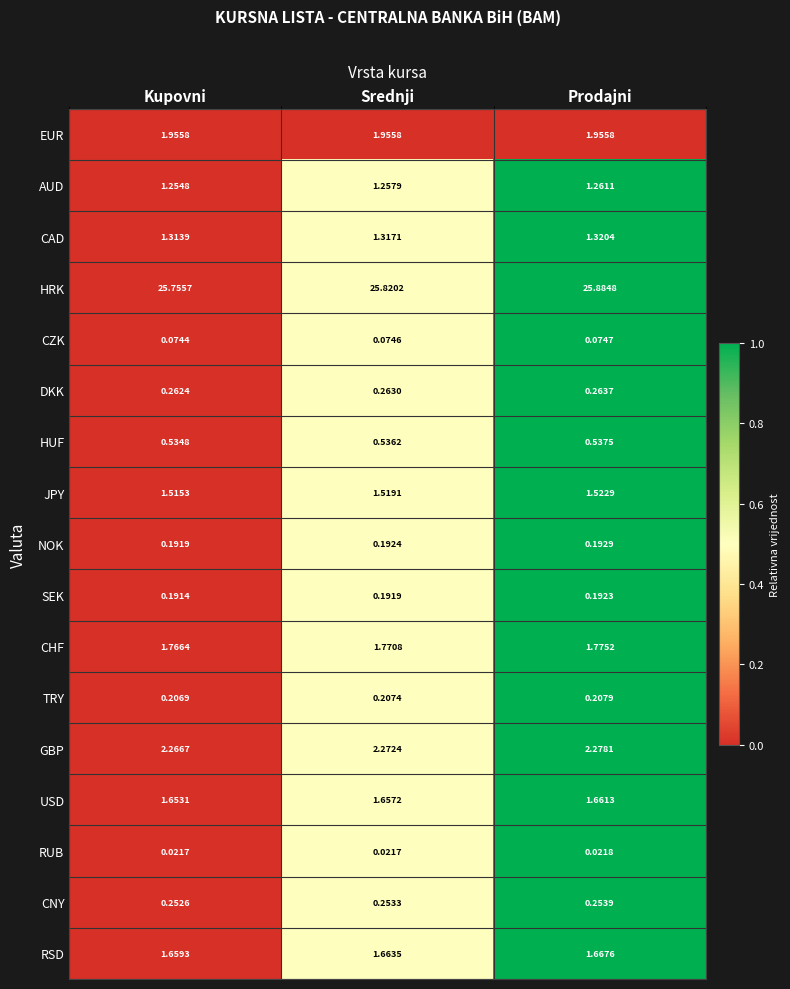

Which label corresponds to the largest value in the chart?

Prodajni